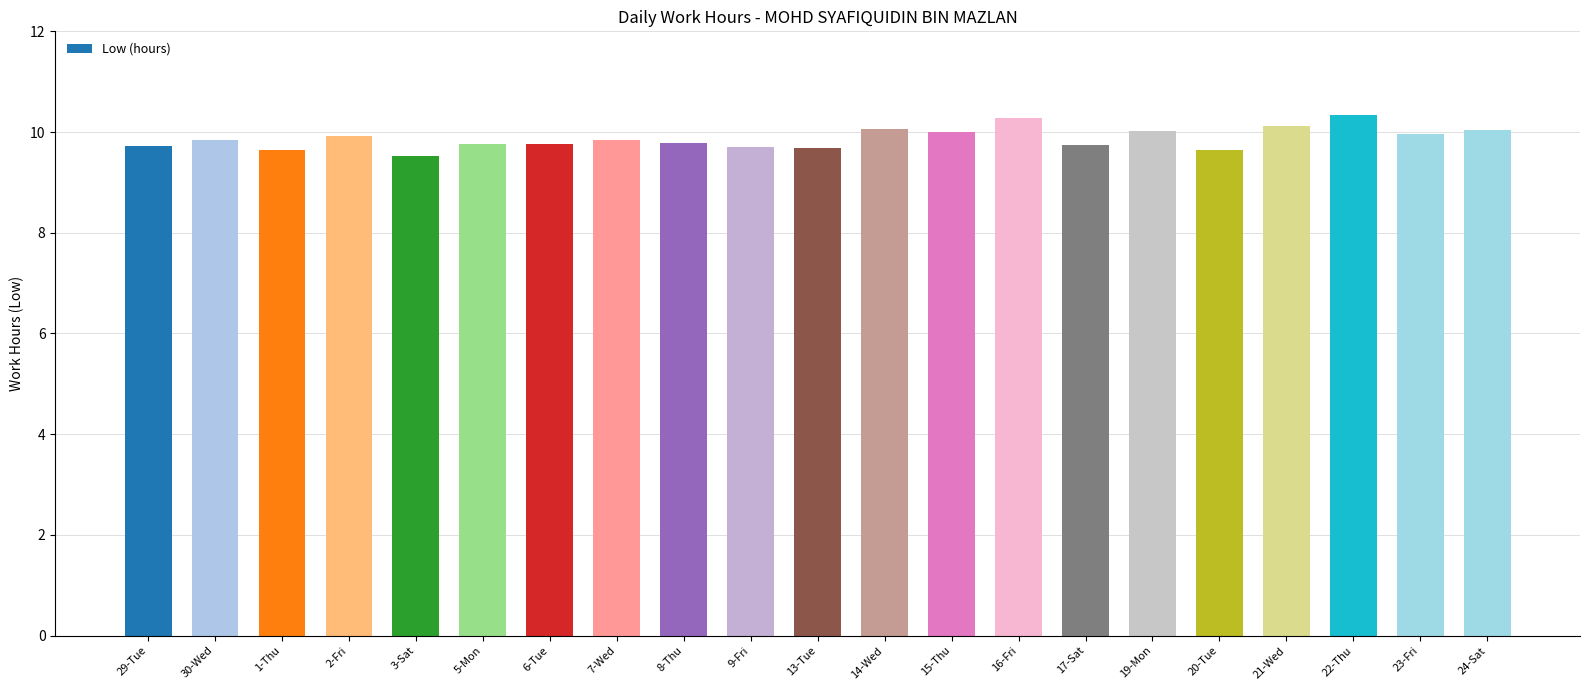

What is the label of the 16th bar from the left?

19-Mon